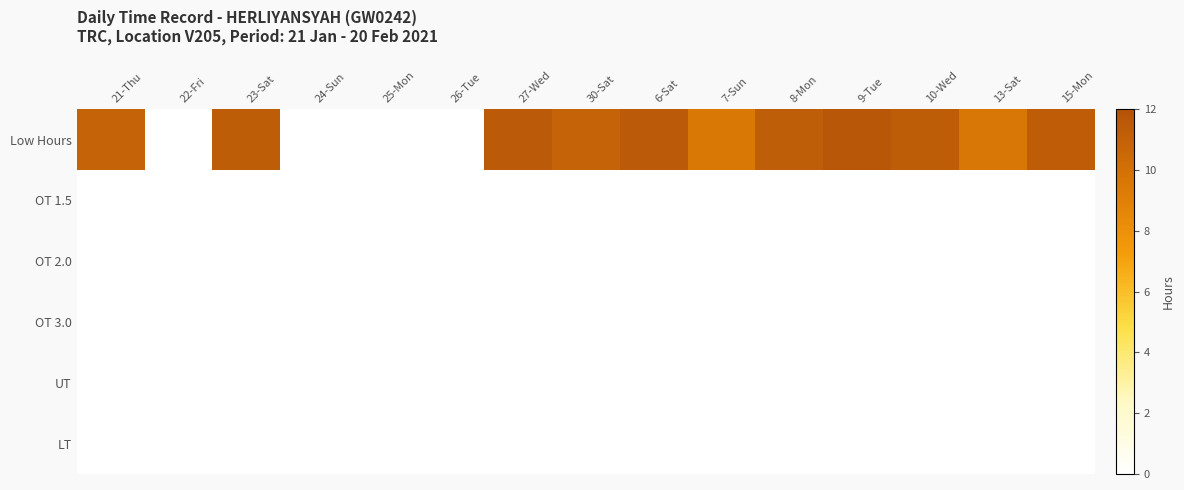

Reading right to left, extract all data points from this chart.

Low Hours: 15-Mon=11.3	13-Sat=9.5	10-Wed=11.3	9-Tue=11.6	8-Mon=11.2	7-Sun=9.5	6-Sat=11.5	30-Sat=10.9	27-Wed=11.5	26-Tue=0.0	25-Mon=0.0	24-Sun=0.0	23-Sat=11.2	22-Fri=0.0	21-Thu=10.9
OT 1.5: 15-Mon=0.0	13-Sat=0.0	10-Wed=0.0	9-Tue=0.0	8-Mon=0.0	7-Sun=0.0	6-Sat=0.0	30-Sat=0.0	27-Wed=0.0	26-Tue=0.0	25-Mon=0.0	24-Sun=0.0	23-Sat=0.0	22-Fri=0.0	21-Thu=0.0
OT 2.0: 15-Mon=0.0	13-Sat=0.0	10-Wed=0.0	9-Tue=0.0	8-Mon=0.0	7-Sun=0.0	6-Sat=0.0	30-Sat=0.0	27-Wed=0.0	26-Tue=0.0	25-Mon=0.0	24-Sun=0.0	23-Sat=0.0	22-Fri=0.0	21-Thu=0.0
OT 3.0: 15-Mon=0.0	13-Sat=0.0	10-Wed=0.0	9-Tue=0.0	8-Mon=0.0	7-Sun=0.0	6-Sat=0.0	30-Sat=0.0	27-Wed=0.0	26-Tue=0.0	25-Mon=0.0	24-Sun=0.0	23-Sat=0.0	22-Fri=0.0	21-Thu=0.0
UT: 15-Mon=0.0	13-Sat=0.0	10-Wed=0.0	9-Tue=0.0	8-Mon=0.0	7-Sun=0.0	6-Sat=0.0	30-Sat=0.0	27-Wed=0.0	26-Tue=0.0	25-Mon=0.0	24-Sun=0.0	23-Sat=0.0	22-Fri=0.0	21-Thu=0.0
LT: 15-Mon=0.0	13-Sat=0.0	10-Wed=0.0	9-Tue=0.0	8-Mon=0.0	7-Sun=0.0	6-Sat=0.0	30-Sat=0.0	27-Wed=0.0	26-Tue=0.0	25-Mon=0.0	24-Sun=0.0	23-Sat=0.0	22-Fri=0.0	21-Thu=0.0